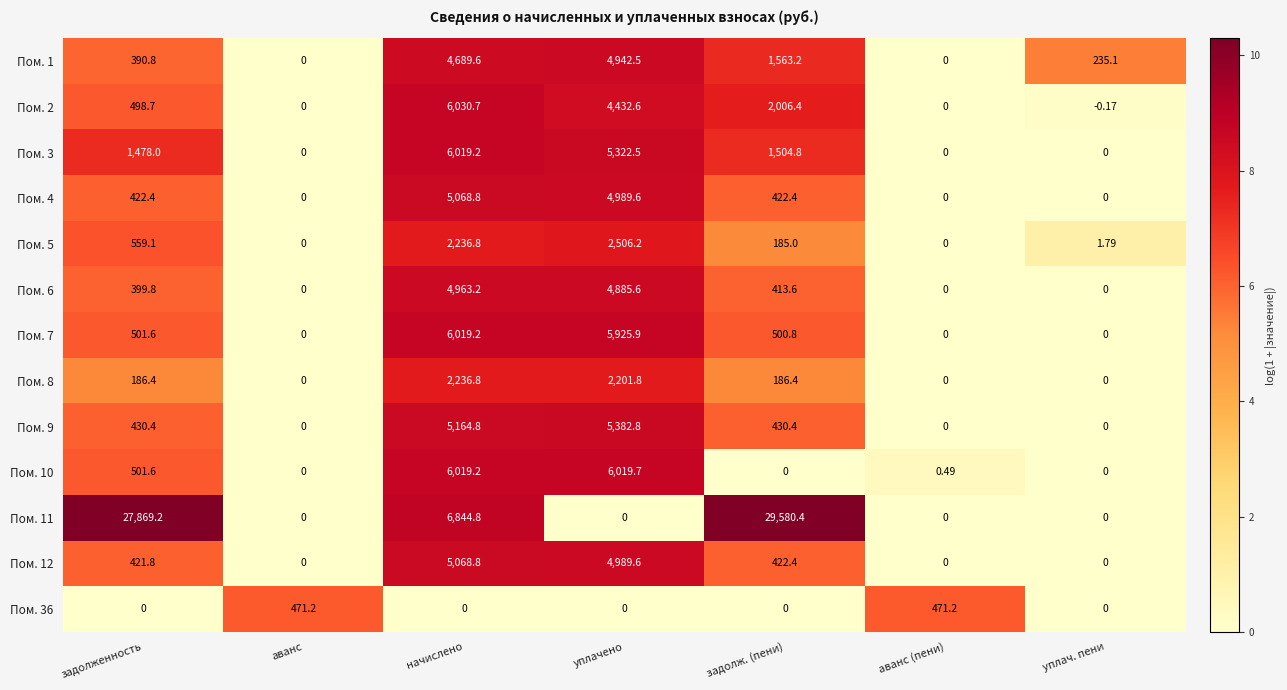

Which category has the highest value in the Пом. 7 series?

начислено